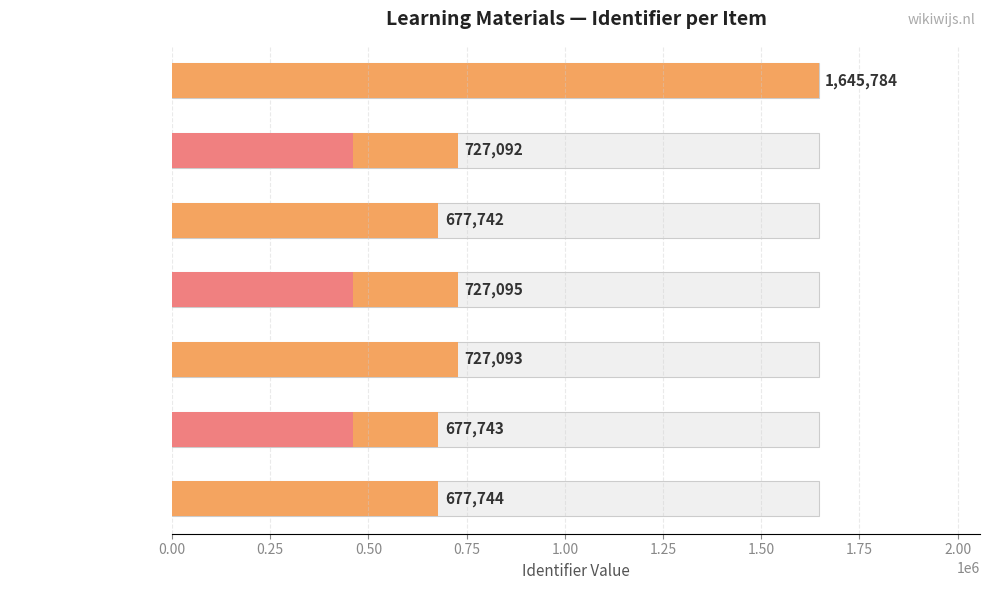

Which has a higher value, 0.50 or 1.50?

1.50